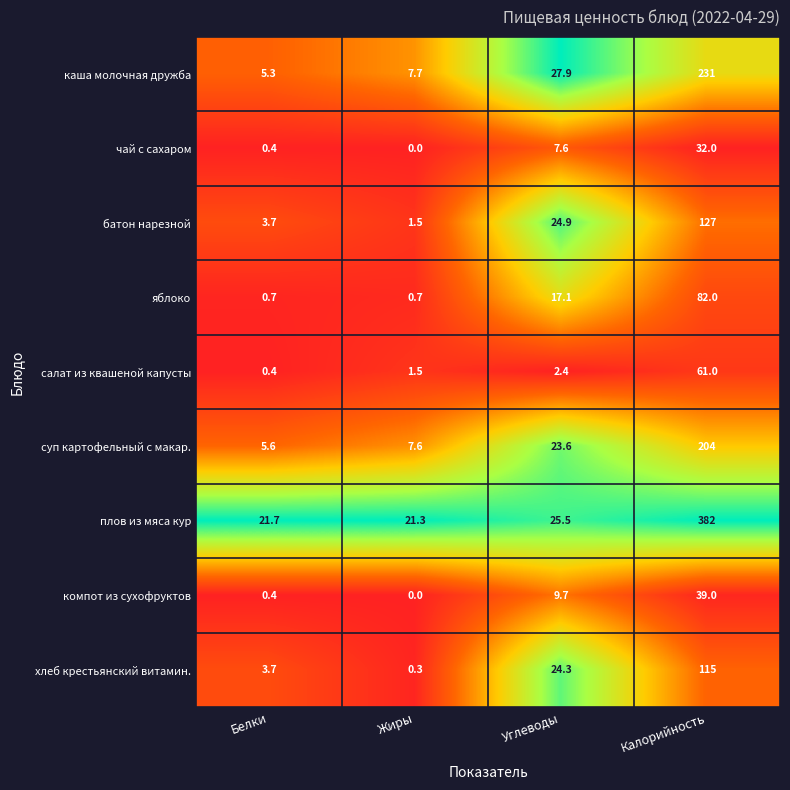

Count the number of categories in the chart.

4